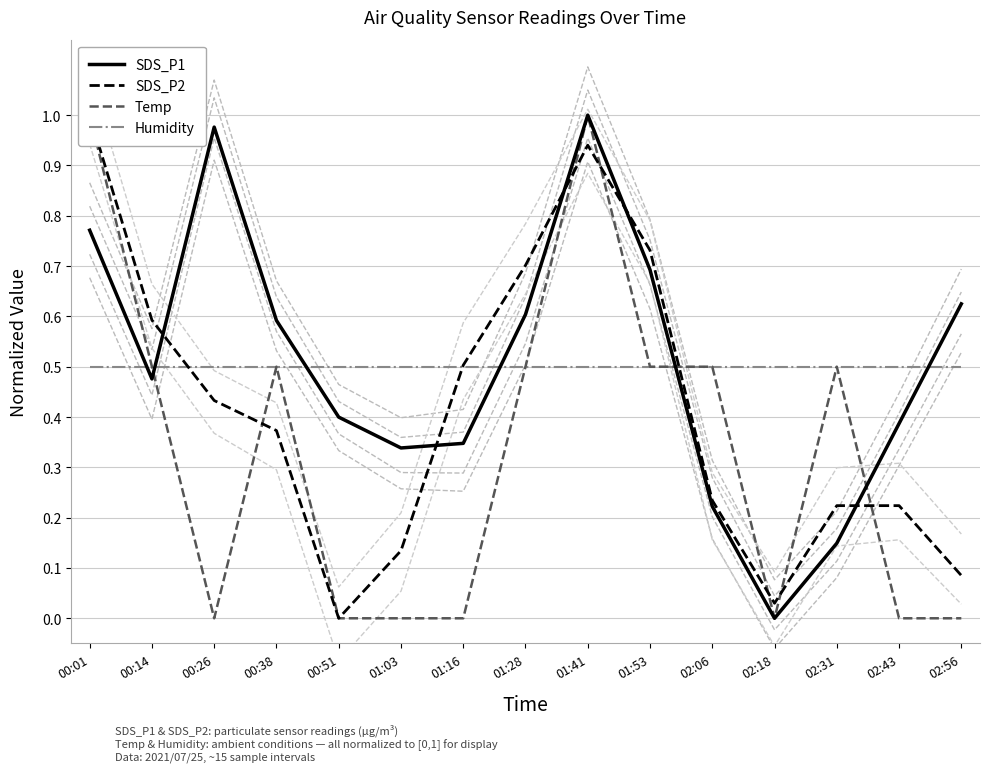

What is the maximum value shown in the chart?

1.0